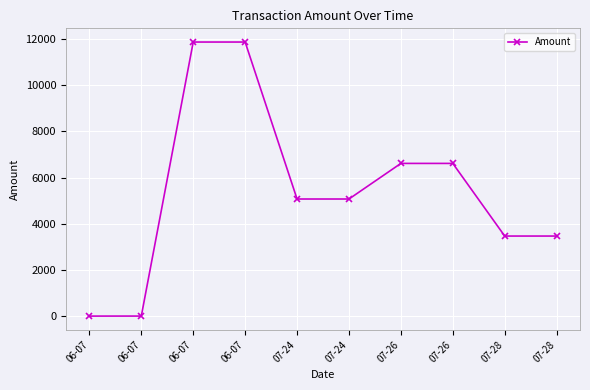

How many points are higher than both their immediate neighbors (excluding endpoints)?

2